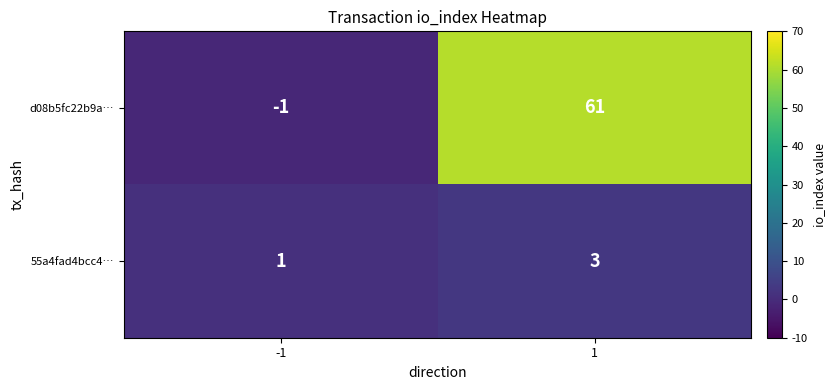

What is the sum of the d08b5fc22b9a… values at -1 and 1?

60